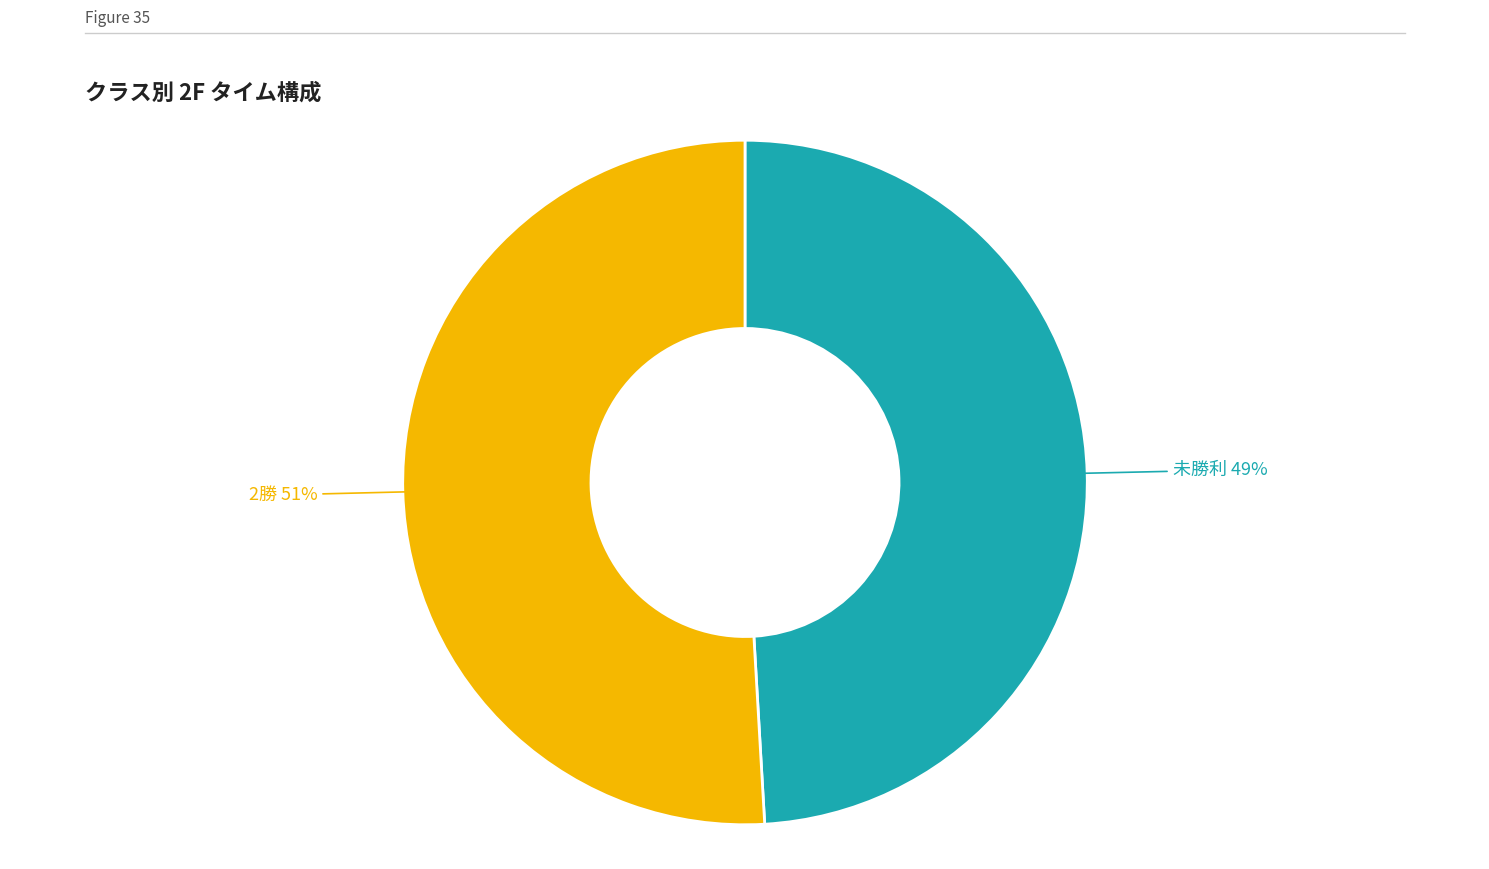

To the nearest percent, what is the average slice percentage?

50%